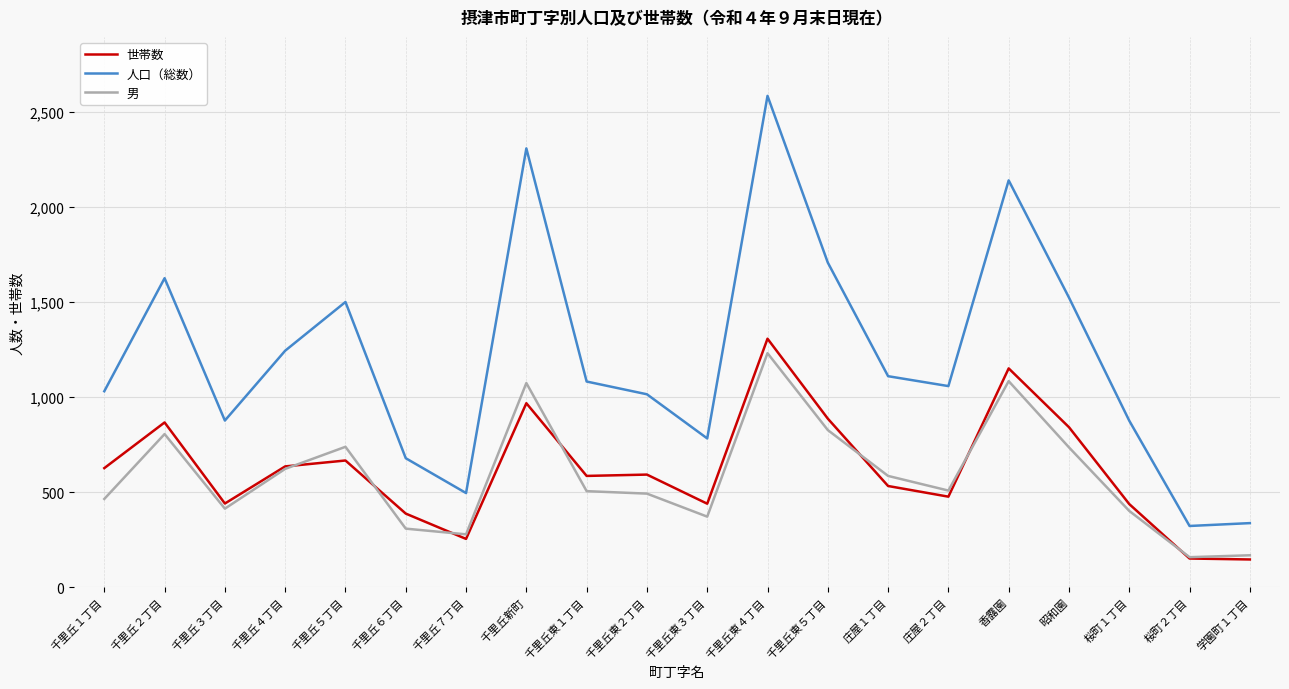

What is the highest value of the 世帯数 series?

1307